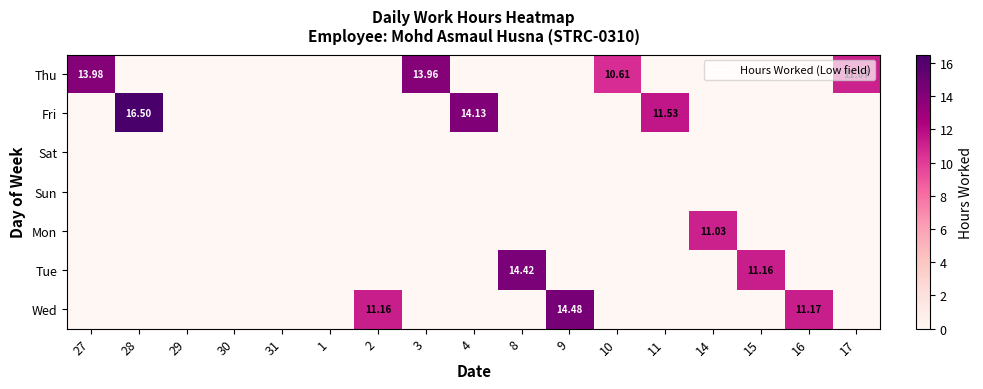

The Thu series shows 0.0 at 8. True or false?

True